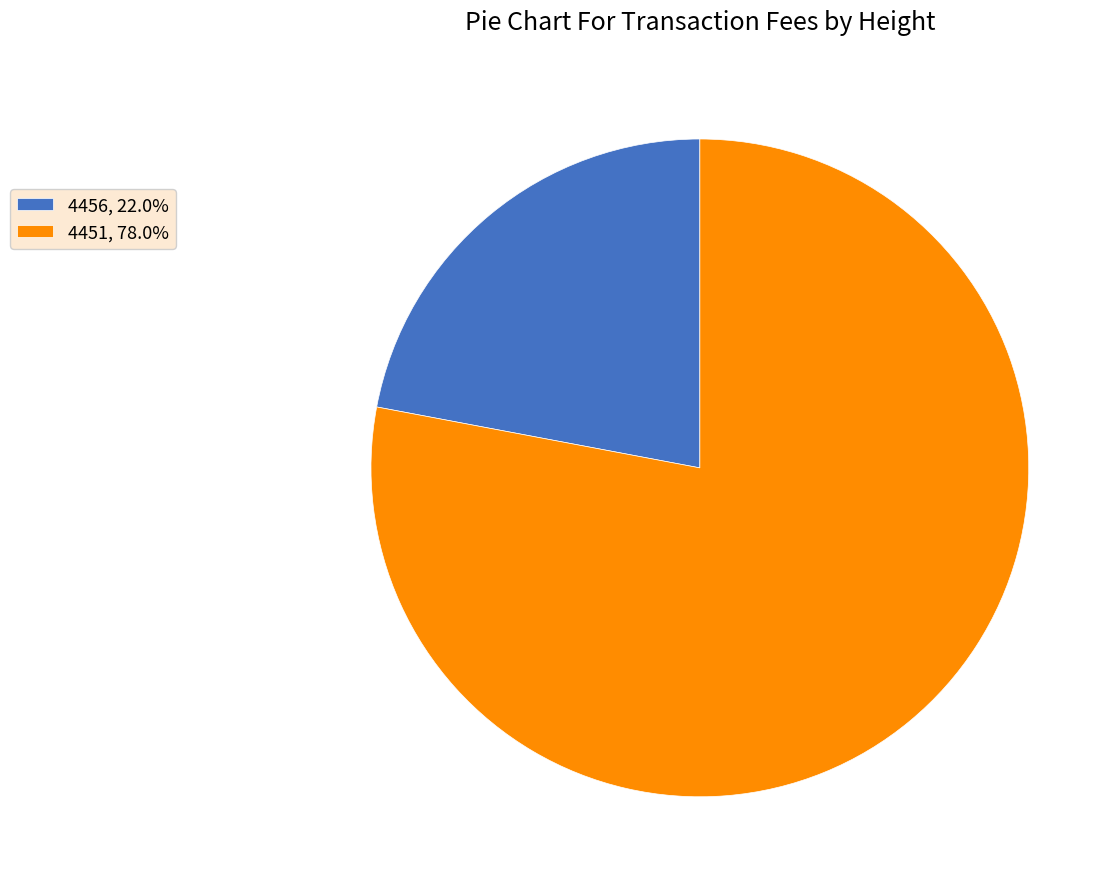

Which slice is the smallest?

4456